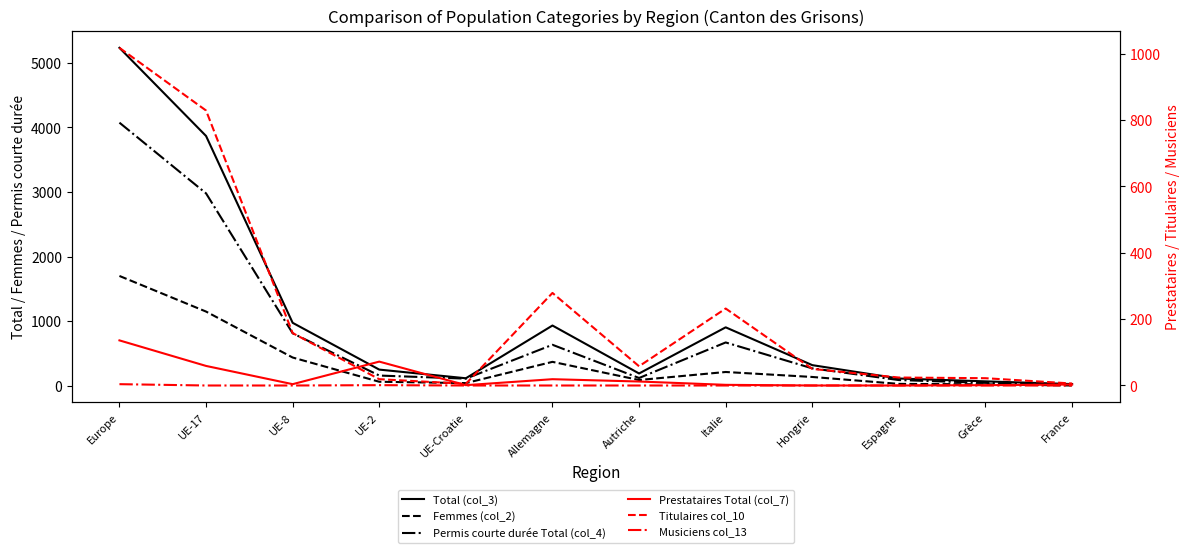

True or false: Titulaires col_10 has a value of 19 at UE-2.

True